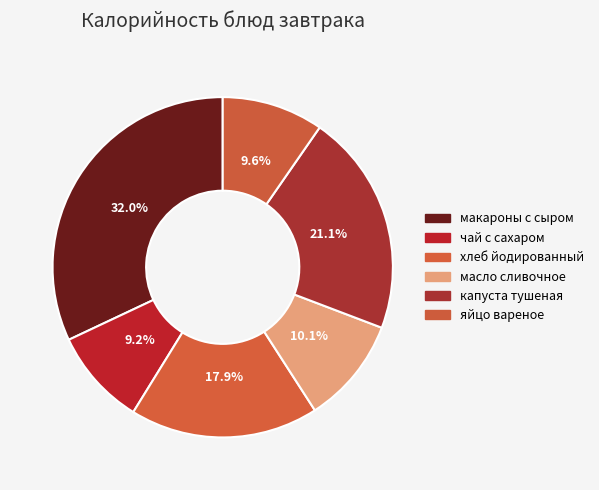

Does any single category account for the majority?

No